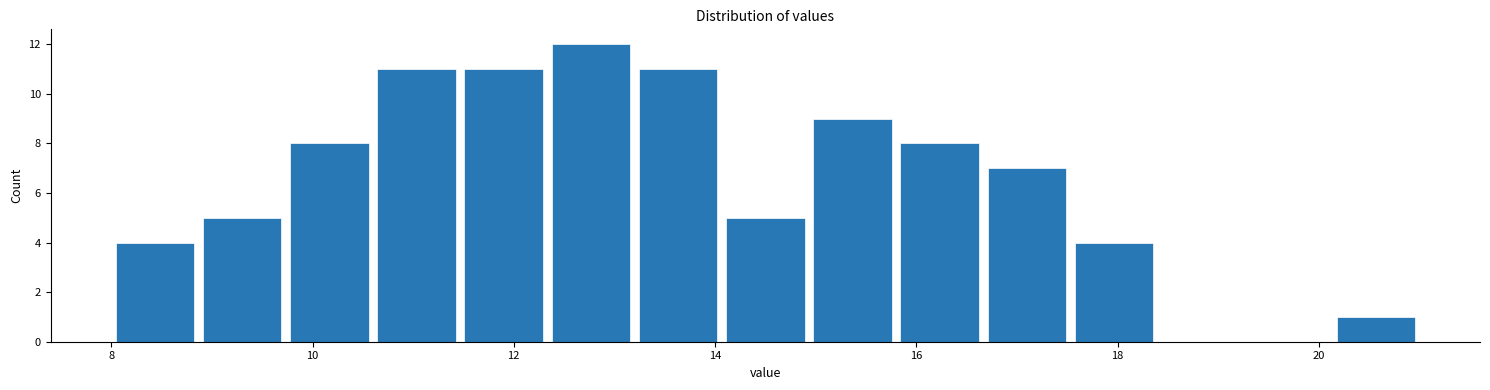

Reading left to right, list every bar in this chart as the range it spans on the x-axis followed by its height. Neither the bar edges nor the heights are printed on the chart, so give them approximately, as read against the axes.

8.0 to 8.8: 4
8.8 to 9.8: 5
9.8 to 10.6: 8
10.6 to 11.4: 11
11.4 to 12.4: 11
12.4 to 13.2: 12
13.2 to 14.0: 11
14.0 to 15.0: 5
15.0 to 15.8: 9
15.8 to 16.6: 8
16.6 to 17.6: 7
17.6 to 18.4: 4
18.4 to 19.2: 0
19.2 to 20.2: 0
20.2 to 21.0: 1